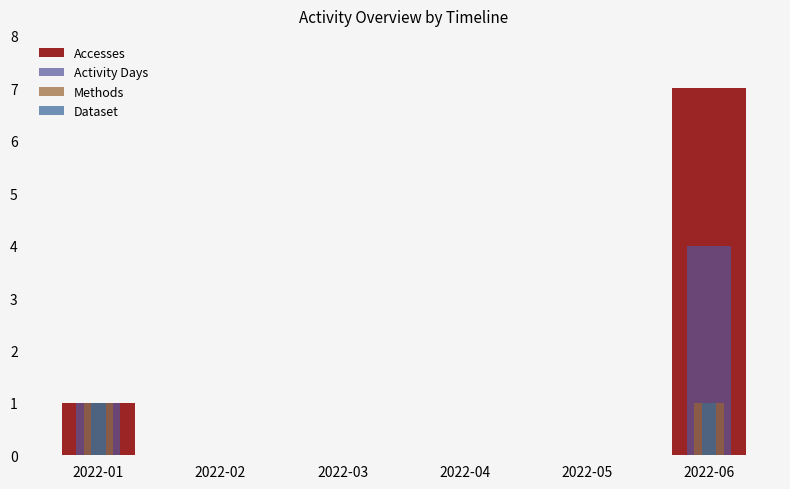

How many groups of bars are there?

6